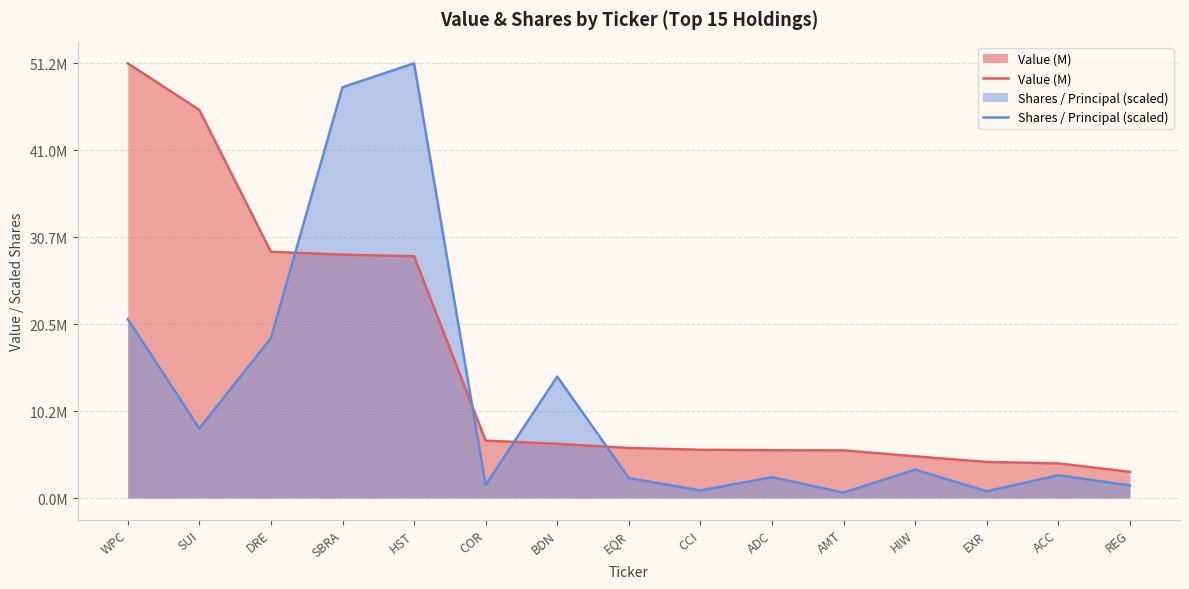

What is the label of the 9th point from the right?

BDN